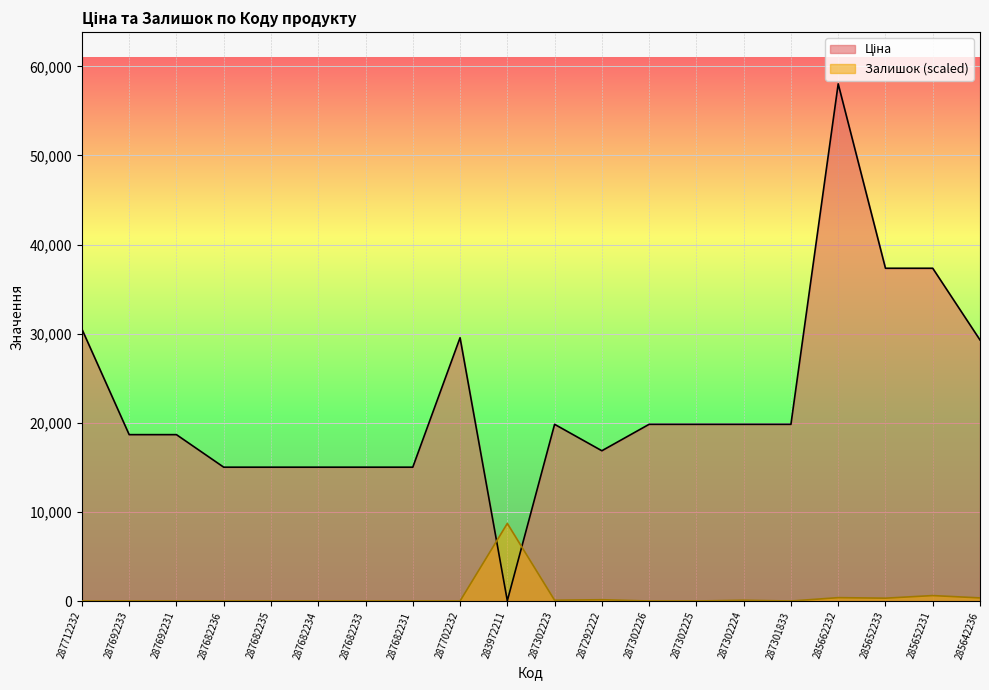

What is the lowest value of the Ціна series?

32.0